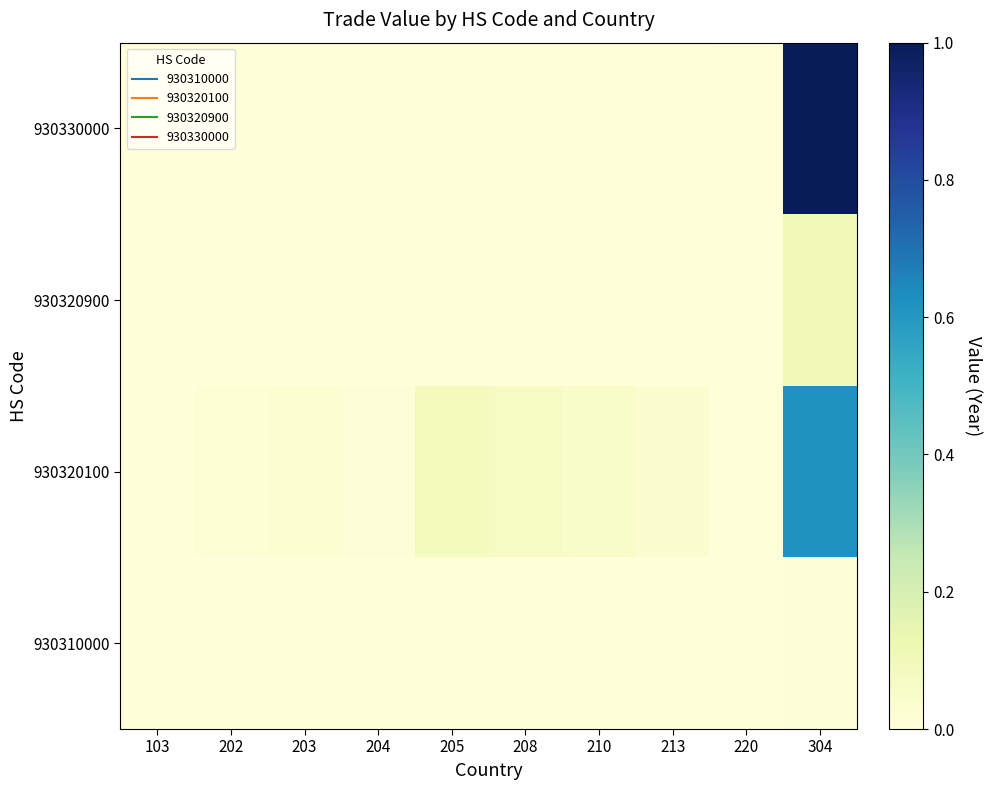

How many categories are shown in the chart?

10